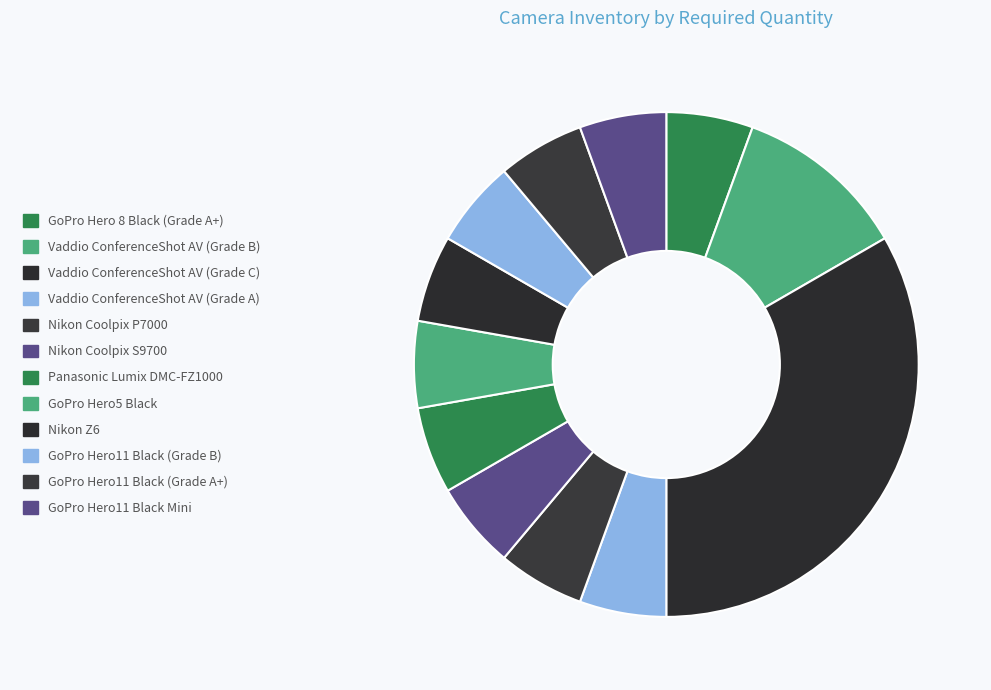

Which has a higher value, Nikon Coolpix P7000 or GoPro Hero5 Black?

Nikon Coolpix P7000